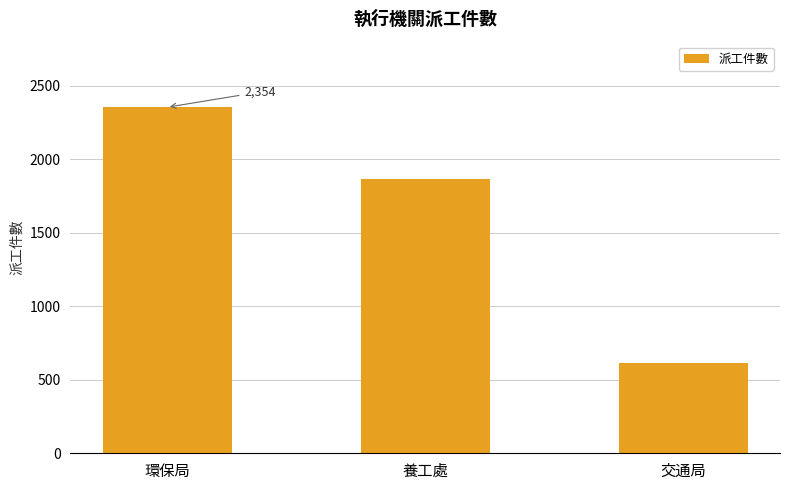

Which has a higher value, 養工處 or 交通局?

養工處